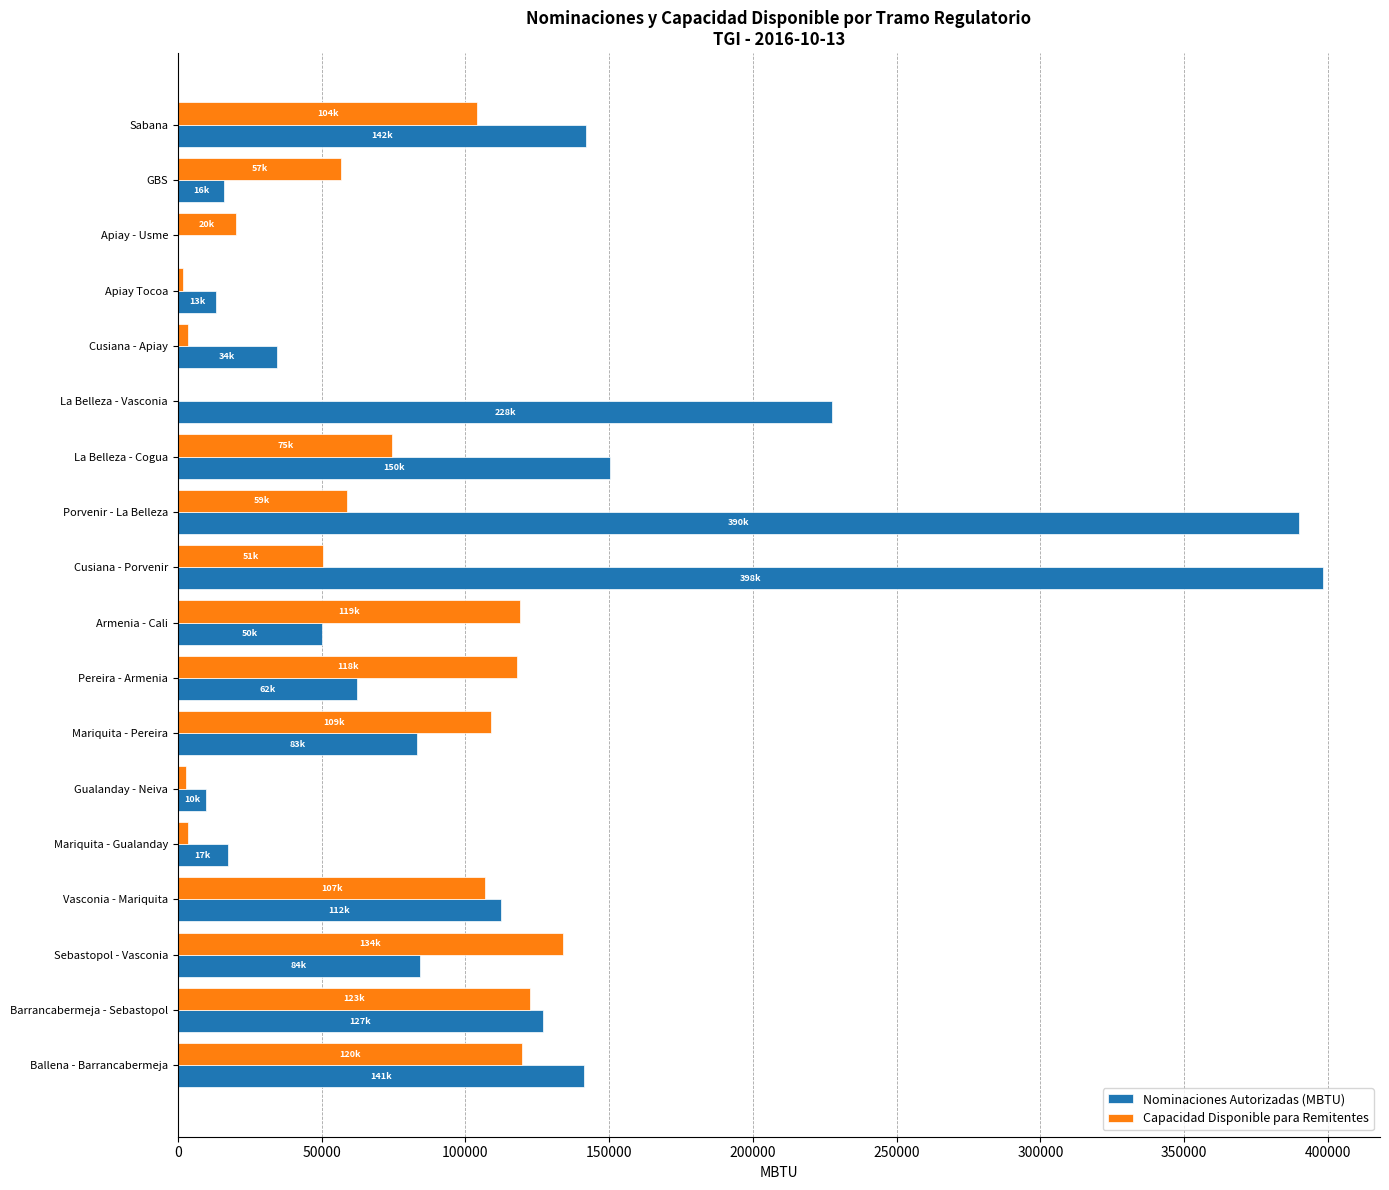

What is the sum of the Capacidad Disponible para Remitentes values at Apiay - Usme and Sabana?

124466.2